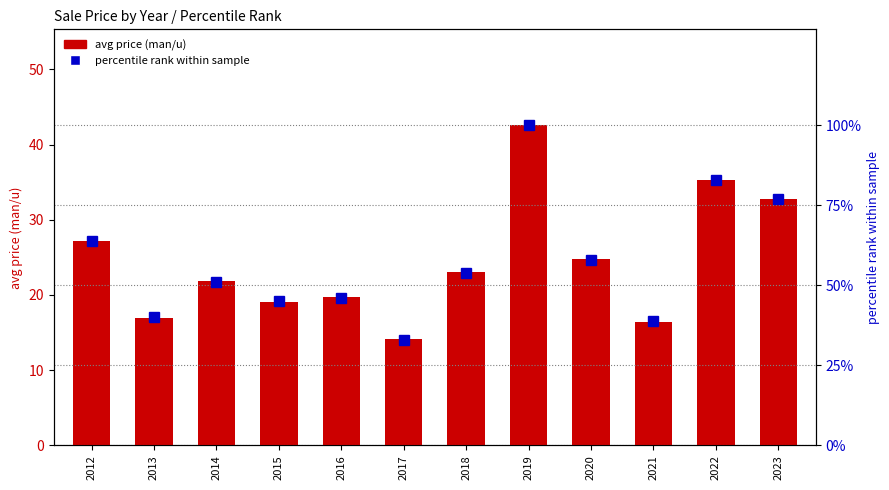

What are all the series names shown in the legend?

avg price (man/u), percentile rank